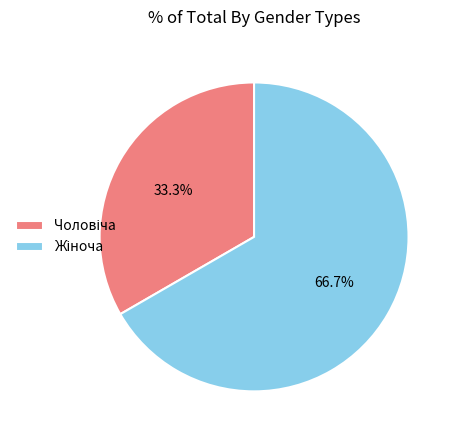

Is there a majority slice in this chart?

Yes